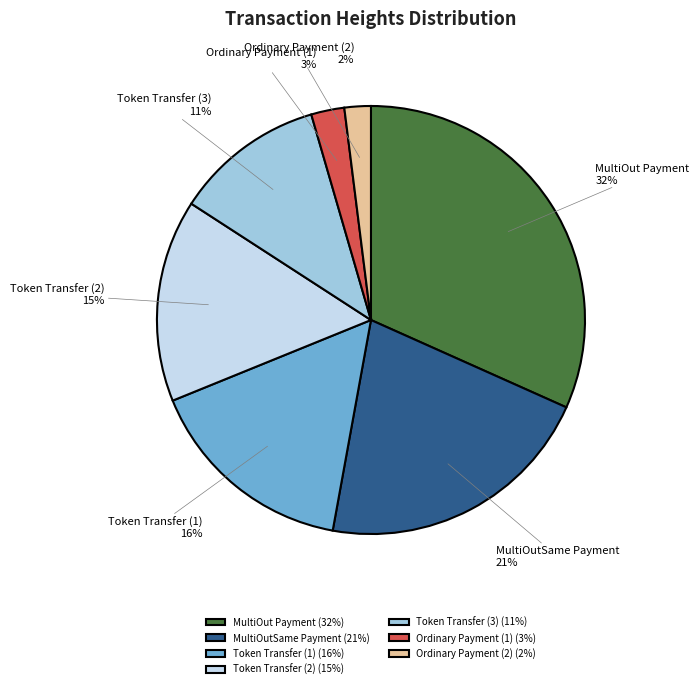

To the nearest percent, what is the difference between the largest and smallest slice percentages?

30%